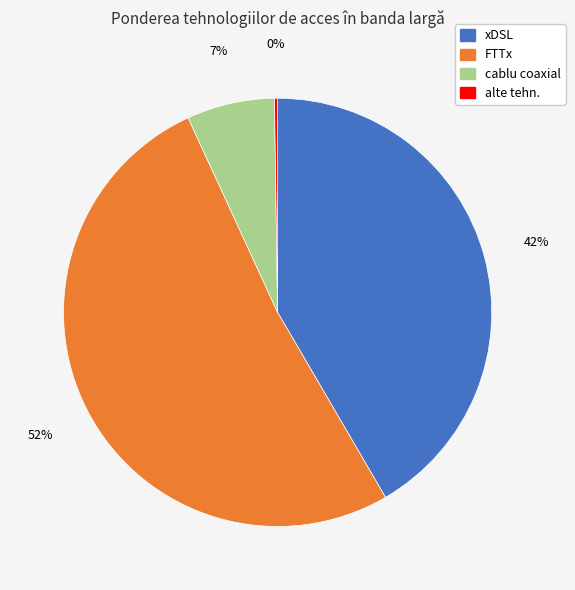

Which has a higher value, FTTx or xDSL?

FTTx